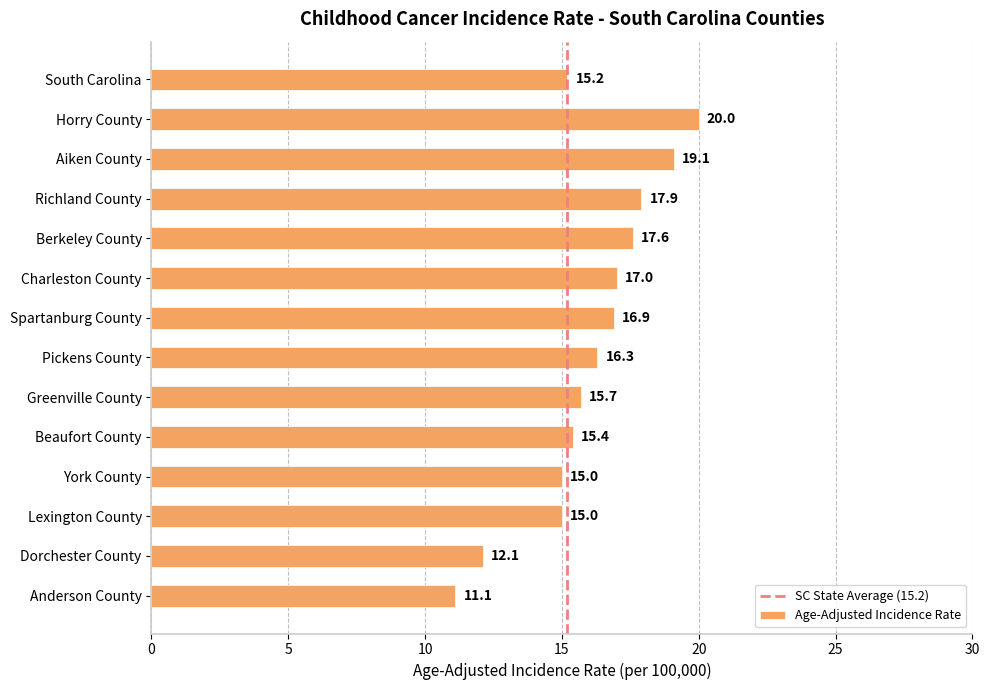

Read the value at Dorchester County.

12.1